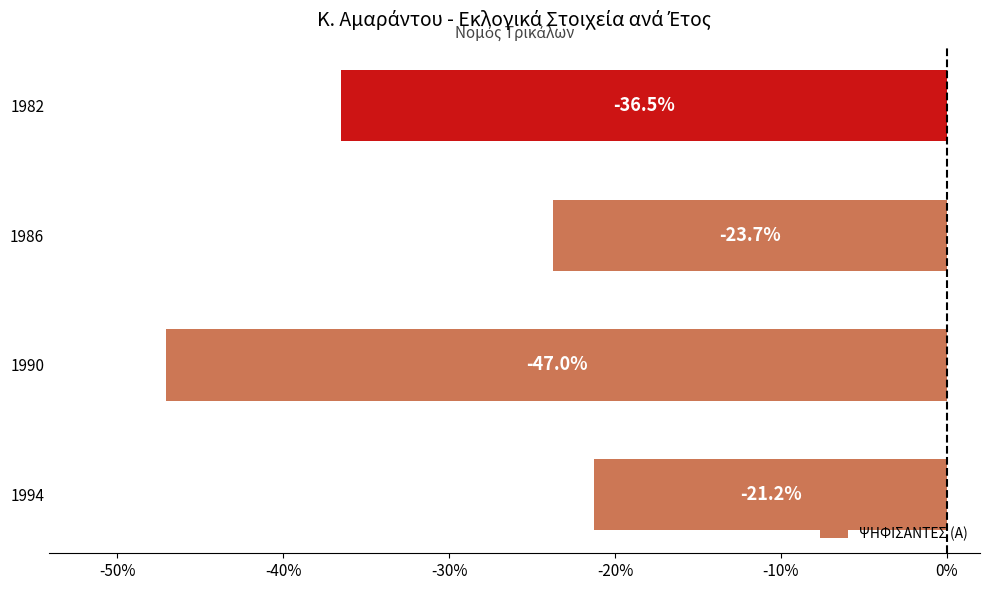

What is the average value?

-32.1